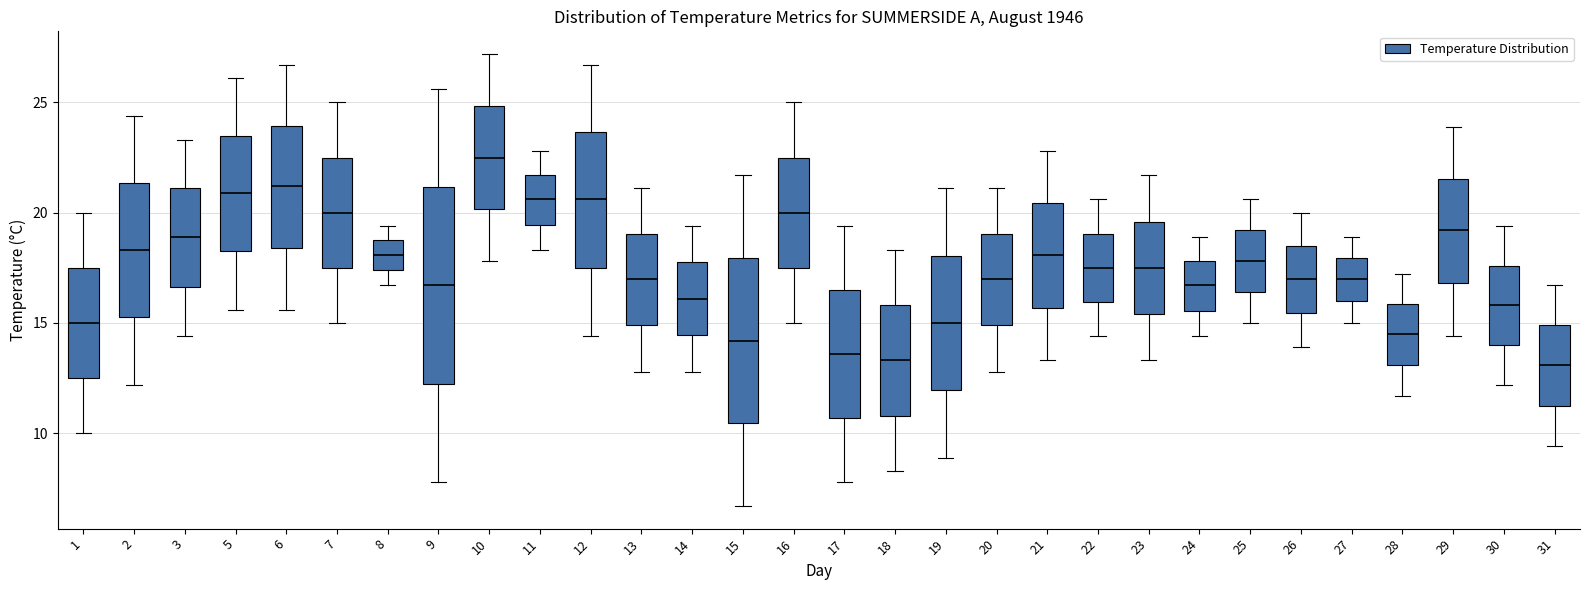

Reading left to right, read every box against the y-axis: the position of its median line, the range the box covers, and the ends of its whiskers. The values are not printed on the chart, so give them approximately, as read against the axis.

1: median 15.0, box 12.5 to 17.5, whiskers 10.0 to 20.0
2: median 18.5, box 15.5 to 21.5, whiskers 12.0 to 24.5
3: median 19.0, box 16.5 to 21.0, whiskers 14.5 to 23.5
5: median 21.0, box 18.5 to 23.5, whiskers 15.5 to 26.0
6: median 21.0, box 18.5 to 24.0, whiskers 15.5 to 26.5
7: median 20.0, box 17.5 to 22.5, whiskers 15.0 to 25.0
8: median 18.0, box 17.5 to 19.0, whiskers 16.5 to 19.5
9: median 16.5, box 12.5 to 21.0, whiskers 8.0 to 25.5
10: median 22.5, box 20.0 to 25.0, whiskers 18.0 to 27.0
11: median 20.5, box 19.5 to 21.5, whiskers 18.5 to 23.0
12: median 20.5, box 17.5 to 23.5, whiskers 14.5 to 26.5
13: median 17.0, box 15.0 to 19.0, whiskers 13.0 to 21.0
14: median 16.0, box 14.5 to 18.0, whiskers 13.0 to 19.5
15: median 14.0, box 10.5 to 18.0, whiskers 6.5 to 21.5
16: median 20.0, box 17.5 to 22.5, whiskers 15.0 to 25.0
17: median 13.5, box 10.5 to 16.5, whiskers 8.0 to 19.5
18: median 13.5, box 11.0 to 16.0, whiskers 8.5 to 18.5
19: median 15.0, box 12.0 to 18.0, whiskers 9.0 to 21.0
20: median 17.0, box 15.0 to 19.0, whiskers 13.0 to 21.0
21: median 18.0, box 15.5 to 20.5, whiskers 13.5 to 23.0
22: median 17.5, box 16.0 to 19.0, whiskers 14.5 to 20.5
23: median 17.5, box 15.5 to 19.5, whiskers 13.5 to 21.5
24: median 16.5, box 15.5 to 18.0, whiskers 14.5 to 19.0
25: median 18.0, box 16.5 to 19.0, whiskers 15.0 to 20.5
26: median 17.0, box 15.5 to 18.5, whiskers 14.0 to 20.0
27: median 17.0, box 16.0 to 18.0, whiskers 15.0 to 19.0
28: median 14.5, box 13.0 to 16.0, whiskers 11.5 to 17.0
29: median 19.0, box 17.0 to 21.5, whiskers 14.5 to 24.0
30: median 16.0, box 14.0 to 17.5, whiskers 12.0 to 19.5
31: median 13.0, box 11.5 to 15.0, whiskers 9.5 to 16.5